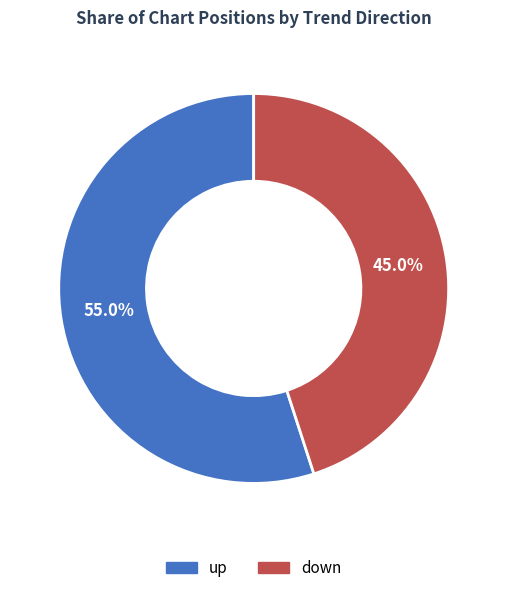

What portion of the pie excludes down?

55.0%